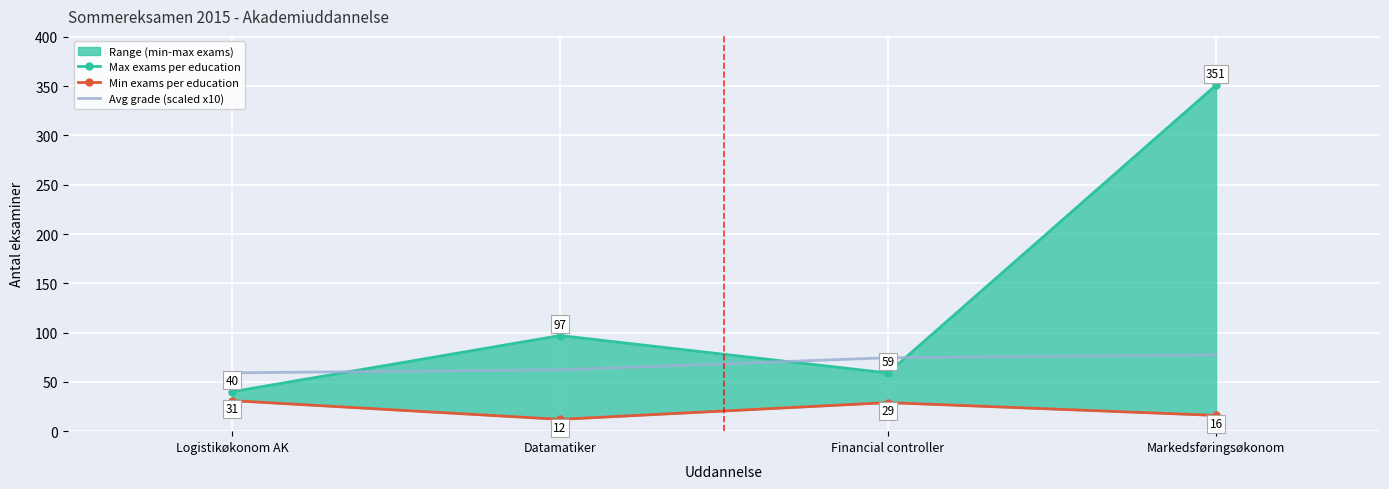

True or false: Max exams per education and Min exams per education cross at least once.

False